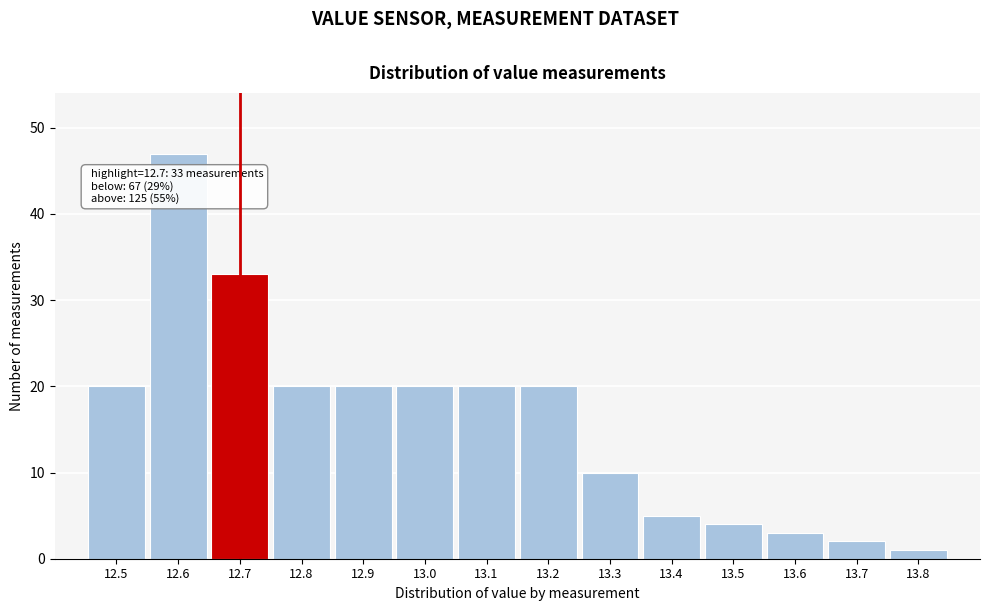

Over which range of the x-axis is the bar tallest?

12.55 to 12.65